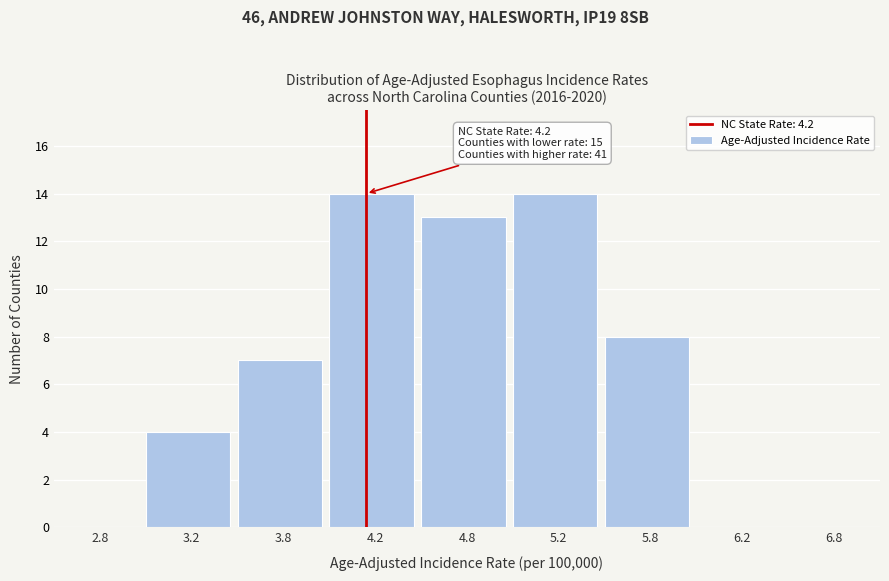

Reading right to left, list all the values displayed in this chart.

6.8=0	6.2=0	5.8=8	5.2=14	4.8=13	4.2=14	3.8=7	3.2=4	2.8=0